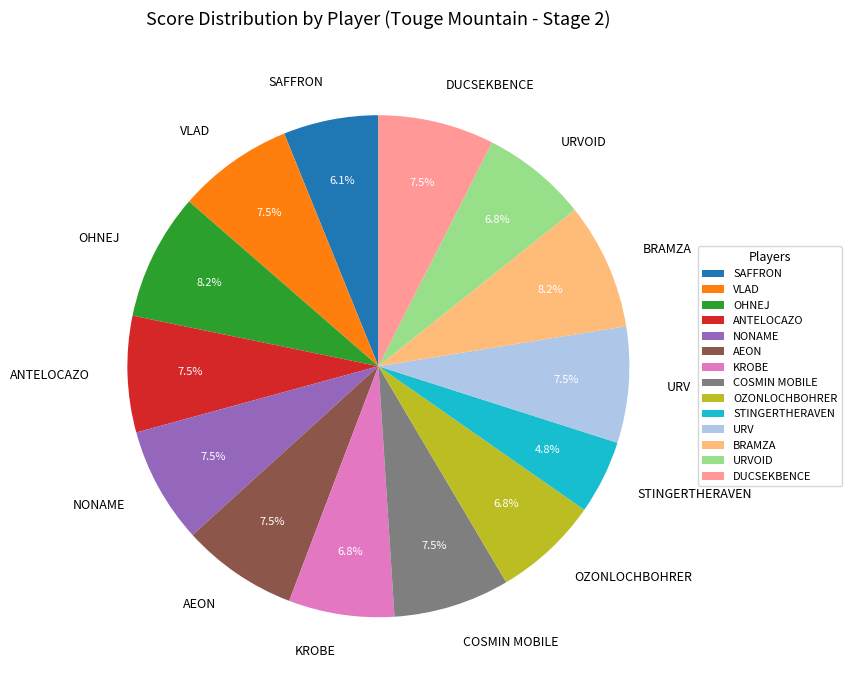

To the nearest percent, what portion does URVOID represent?

7%